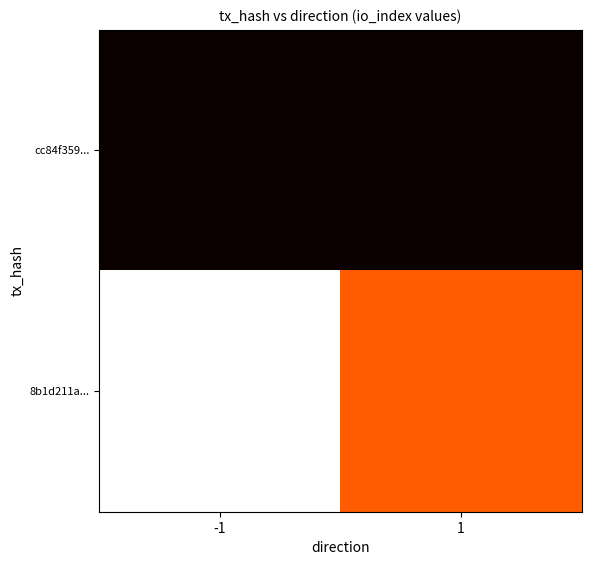

Which series has the largest total across all categories?

8b1d211a...